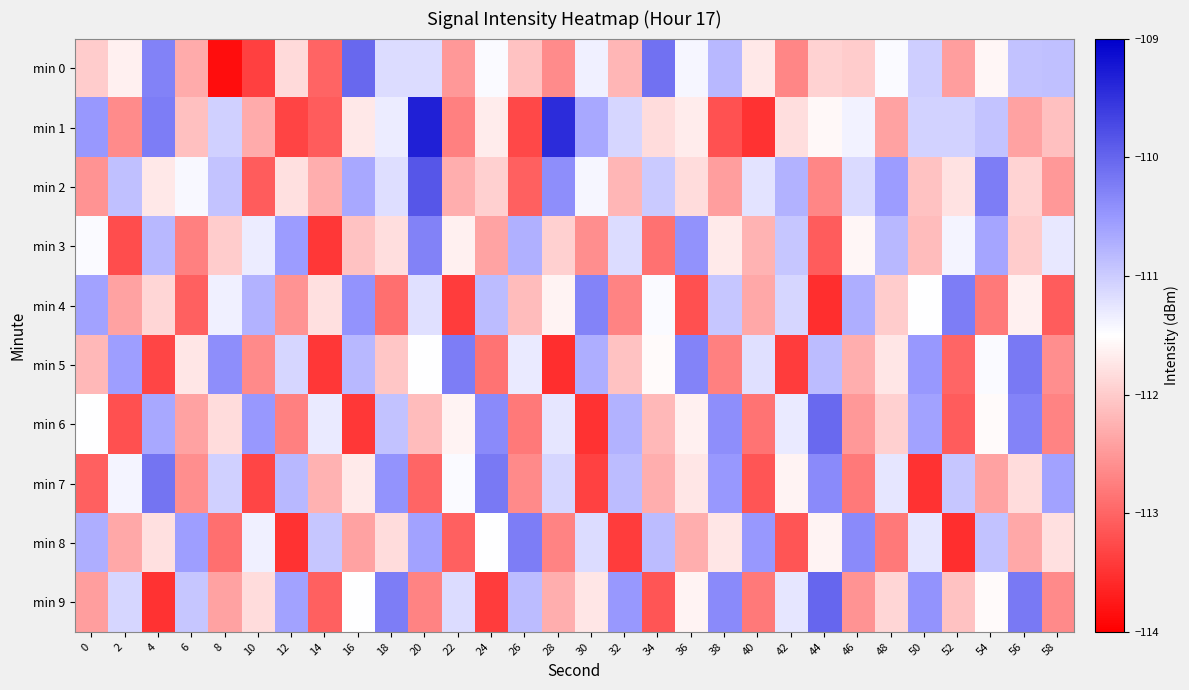

Reading left to right, extract all data points from this chart.

min 0: 0=-112.0	2=-111.6	4=-110.3	6=-112.3	8=-113.8	10=-113.4	12=-111.9	14=-113.0	16=-110.0	18=-111.2	20=-111.2	22=-112.5	24=-111.5	26=-112.1	28=-112.6	30=-111.4	32=-112.2	34=-110.1	36=-111.4	38=-110.8	40=-111.7	42=-112.7	44=-111.9	46=-112.0	48=-111.5	50=-111.0	52=-112.4	54=-111.6	56=-110.9	58=-110.9
min 1: 0=-110.5	2=-112.6	4=-110.2	6=-112.1	8=-111.0	10=-112.3	12=-113.3	14=-113.1	16=-111.7	18=-111.3	20=-109.3	22=-112.8	24=-111.7	26=-113.3	28=-109.4	30=-110.7	32=-111.1	34=-111.8	36=-111.7	38=-113.2	40=-113.5	42=-111.8	44=-111.6	46=-111.4	48=-112.4	50=-111.1	52=-111.1	54=-110.9	56=-112.4	58=-112.1
min 2: 0=-112.5	2=-110.9	4=-111.7	6=-111.4	8=-110.9	10=-113.1	12=-111.8	14=-112.3	16=-110.7	18=-111.2	20=-109.8	22=-112.3	24=-112.0	26=-113.0	28=-110.4	30=-111.4	32=-112.2	34=-111.0	36=-111.8	38=-112.5	40=-111.2	42=-110.7	44=-112.7	46=-111.1	48=-110.5	50=-112.1	52=-111.8	54=-110.2	56=-111.9	58=-112.5
min 3: 0=-111.5	2=-113.2	4=-110.8	6=-112.8	8=-112.0	10=-111.3	12=-110.5	14=-113.5	16=-112.1	18=-111.8	20=-110.3	22=-111.7	24=-112.4	26=-110.7	28=-112.0	30=-112.6	32=-111.2	34=-112.9	36=-110.4	38=-111.7	40=-112.2	42=-111.0	44=-113.1	46=-111.6	48=-110.8	50=-112.2	52=-111.4	54=-110.6	56=-112.0	58=-111.3
min 4: 0=-110.6	2=-112.4	4=-111.9	6=-113.0	8=-111.3	10=-110.8	12=-112.5	14=-111.8	16=-110.5	18=-112.9	20=-111.2	22=-113.4	24=-110.8	26=-112.2	28=-111.6	30=-110.3	32=-112.7	34=-111.5	36=-113.2	38=-111.0	40=-112.3	42=-111.1	44=-113.5	46=-110.7	48=-112.0	50=-111.5	52=-110.2	54=-112.8	56=-111.7	58=-113.1
min 5: 0=-112.2	2=-110.5	4=-113.3	6=-111.8	8=-110.4	10=-112.7	12=-111.1	14=-113.5	16=-110.8	18=-112.0	20=-111.5	22=-110.2	24=-112.8	26=-111.3	28=-113.5	30=-110.7	32=-112.1	34=-111.5	36=-110.3	38=-112.8	40=-111.2	42=-113.4	44=-110.8	46=-112.3	48=-111.8	50=-110.5	52=-113.0	54=-111.5	56=-110.2	58=-112.6
min 6: 0=-111.5	2=-113.2	4=-110.7	6=-112.4	8=-111.8	10=-110.5	12=-112.8	14=-111.3	16=-113.5	18=-110.9	20=-112.2	22=-111.6	24=-110.3	26=-112.8	28=-111.2	30=-113.5	32=-110.8	34=-112.2	36=-111.7	38=-110.4	40=-112.8	42=-111.3	44=-110.0	46=-112.5	48=-112.0	50=-110.6	52=-113.1	54=-111.5	56=-110.3	58=-112.7
min 7: 0=-113.0	2=-111.4	4=-110.2	6=-112.6	8=-111.0	10=-113.3	12=-110.8	14=-112.2	16=-111.7	18=-110.5	20=-113.0	22=-111.5	24=-110.2	26=-112.7	28=-111.1	30=-113.3	32=-110.8	34=-112.3	36=-111.8	38=-110.5	40=-113.2	42=-111.6	44=-110.3	46=-112.8	48=-111.2	50=-113.5	52=-111.0	54=-112.4	56=-111.8	58=-110.6
min 8: 0=-110.7	2=-112.3	4=-111.8	6=-110.5	8=-112.9	10=-111.3	12=-113.5	14=-111.0	16=-112.4	18=-111.8	20=-110.6	22=-113.0	24=-111.5	26=-110.2	28=-112.7	30=-111.2	32=-113.4	34=-110.8	36=-112.3	38=-111.8	40=-110.5	42=-113.2	44=-111.6	46=-110.3	48=-112.8	50=-111.2	52=-113.5	54=-110.9	56=-112.3	58=-111.8
min 9: 0=-112.5	2=-111.1	4=-113.5	6=-111.0	8=-112.4	10=-111.8	12=-110.6	14=-113.0	16=-111.5	18=-110.2	20=-112.7	22=-111.2	24=-113.4	26=-110.8	28=-112.3	30=-111.8	32=-110.5	34=-113.2	36=-111.6	38=-110.3	40=-112.8	42=-111.2	44=-110.0	46=-112.5	48=-111.9	50=-110.5	52=-112.1	54=-111.5	56=-110.2	58=-112.7